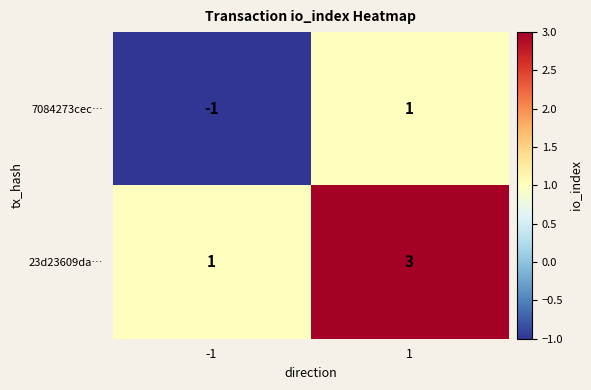

Reading left to right, what are all the values shown in this chart?

7084273cec…: -1	1
23d23609da…: 1	3